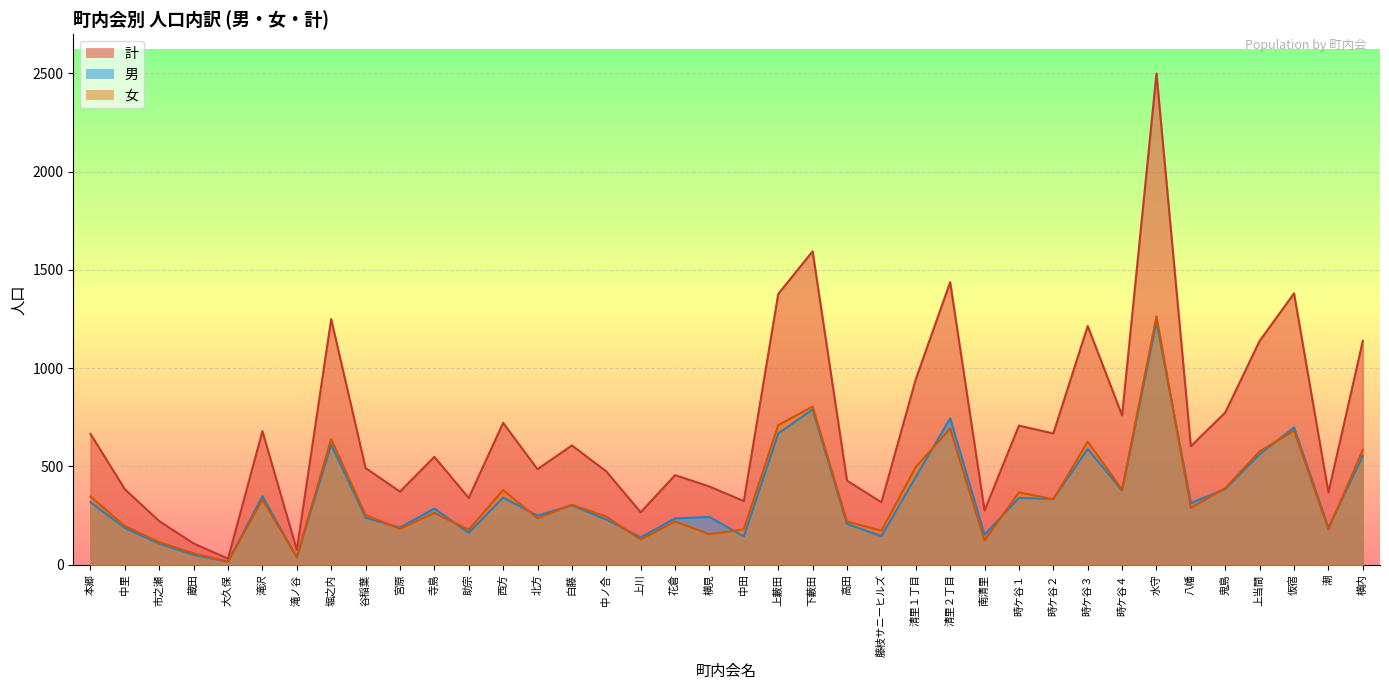

Where is the first local maximum for 女?

滝沢